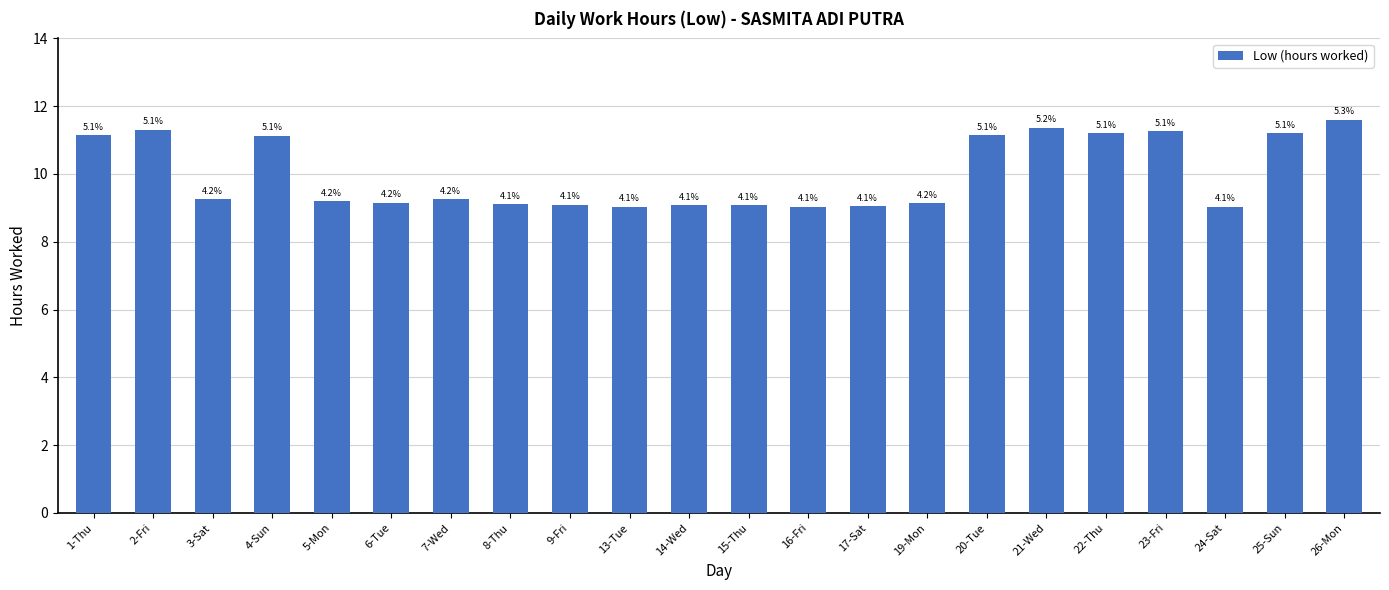

Which label corresponds to the largest value in the chart?

26-Mon